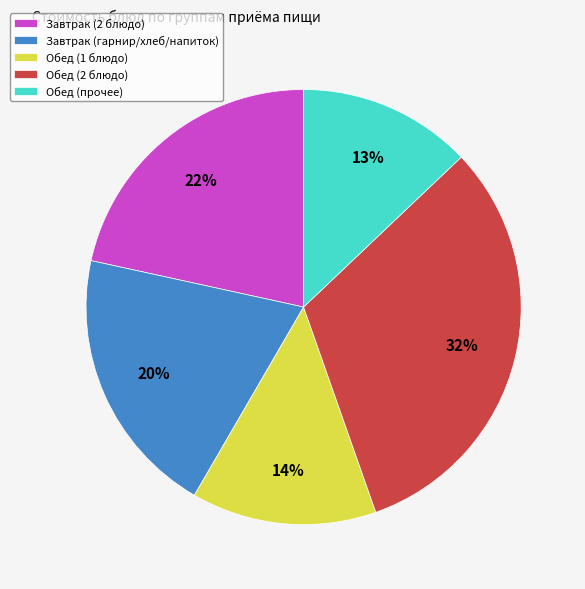

Does Завтрак (гарнир/хлеб/напиток) represent more than half of the total?

No